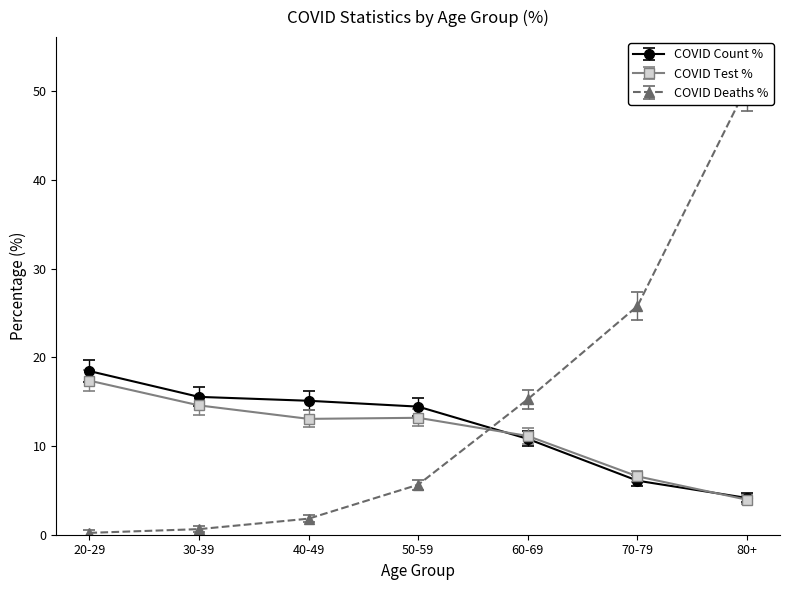

Rank the series by their maximum value, from highest to lowest.

COVID_DEATHS_PCT, COVID_COUNT_PCT, COVID_TEST_PCT